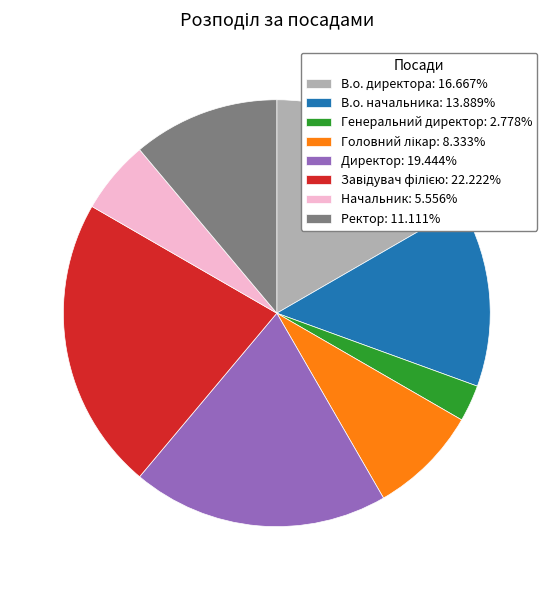

Which category has the smallest portion of the pie?

Генеральний директор